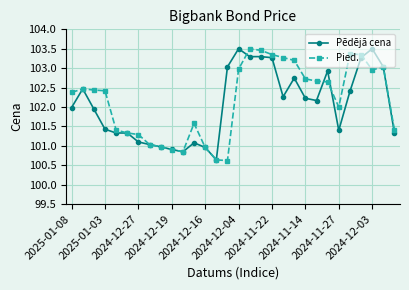

What is the smallest value displayed?

100.6